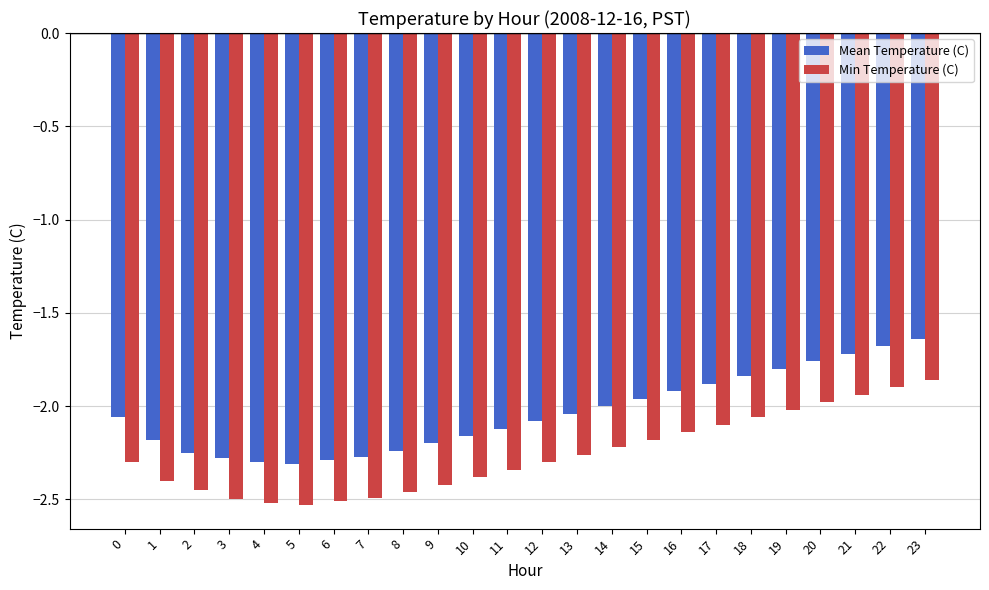

Rank the series by their maximum value, from highest to lowest.

Mean Temperature (C), Min Temperature (C)